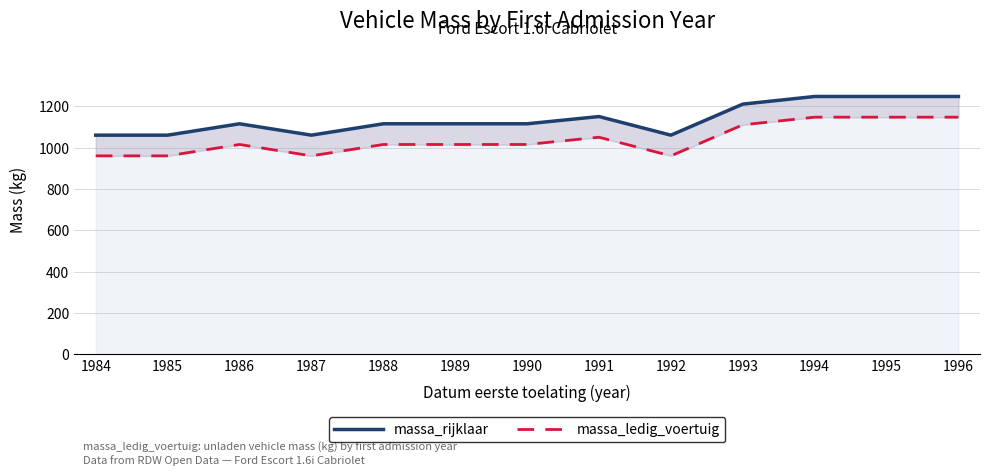

The massa_ledig_voertuig series shows 1015 at 1989. True or false?

True